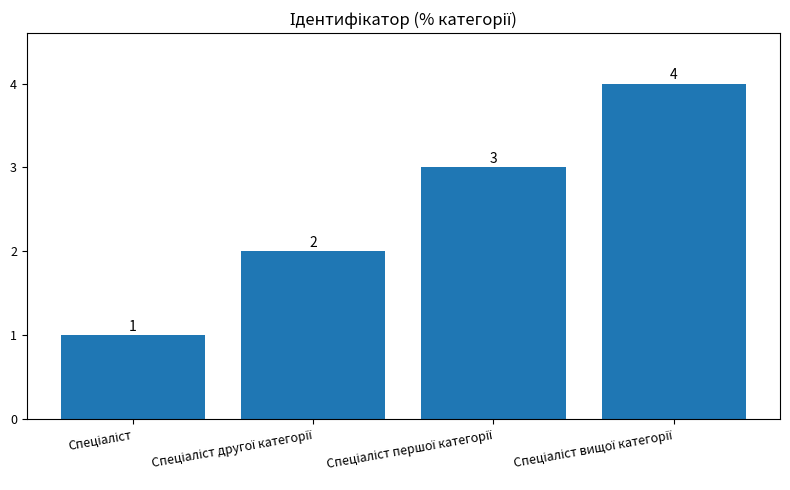

What is the value of the 3rd bar from the left?

3